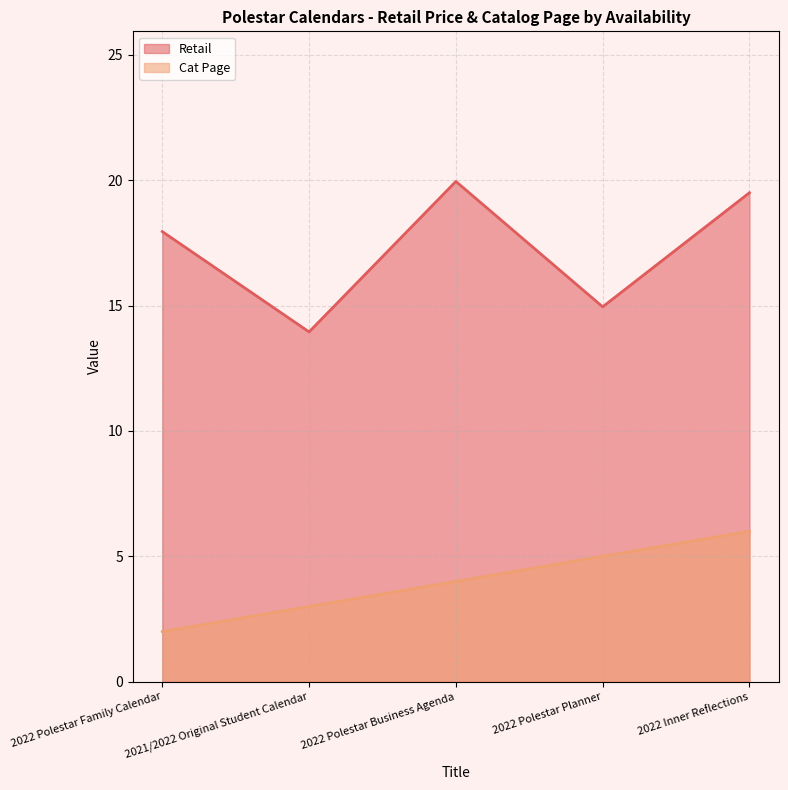

Reading left to right, what are all the values shown in this chart?

Retail: 2022 Polestar Family Calendar=17.9	2021/2022 Original Student Calendar=13.9	2022 Polestar Business Agenda=19.9	2022 Polestar Planner=14.9	2022 Inner Reflections=19.5
Cat Page: 2022 Polestar Family Calendar=2.0	2021/2022 Original Student Calendar=3.0	2022 Polestar Business Agenda=4.0	2022 Polestar Planner=5.0	2022 Inner Reflections=6.0